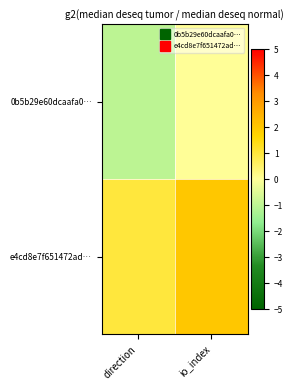

Which series has the widest spread of values?

0b5b29e60dcaafa0…